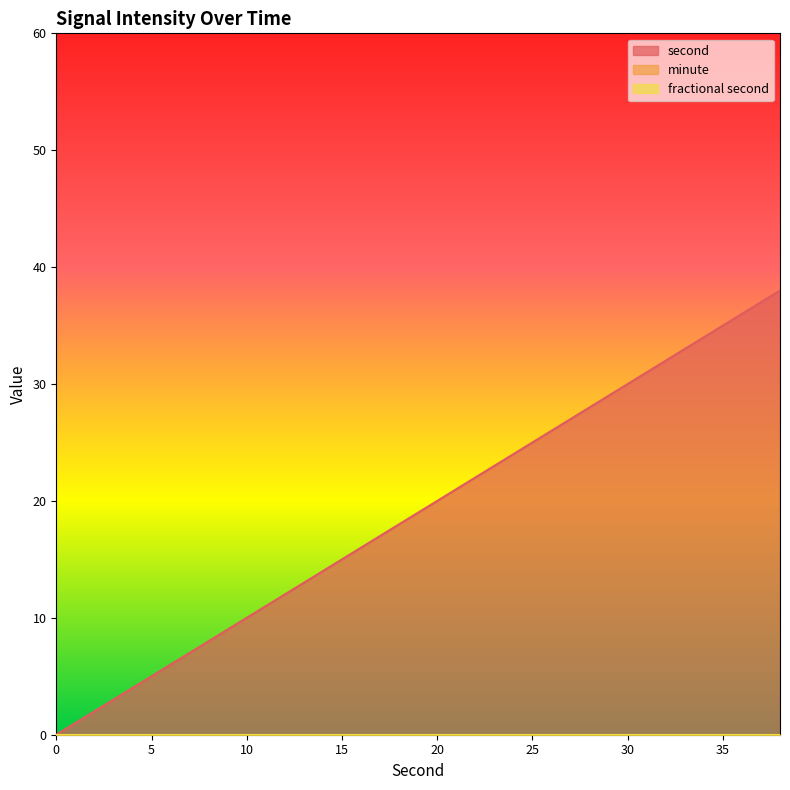

How many categories are shown in the chart?

20